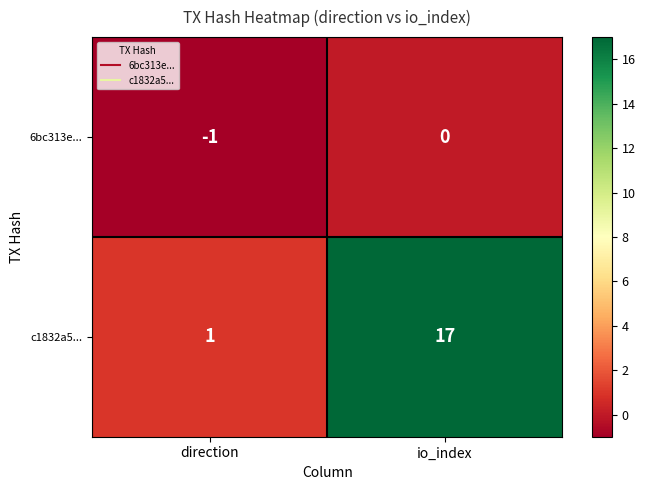

List the series in order of their peak value, highest first.

c1832a5..., 6bc313e...